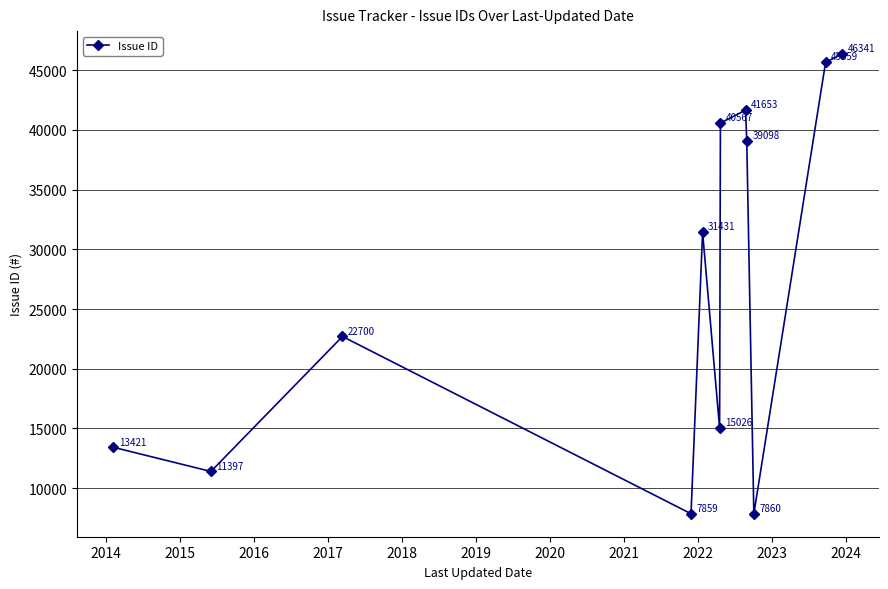

True or false: the data has more than 2 interior local peaks.

True